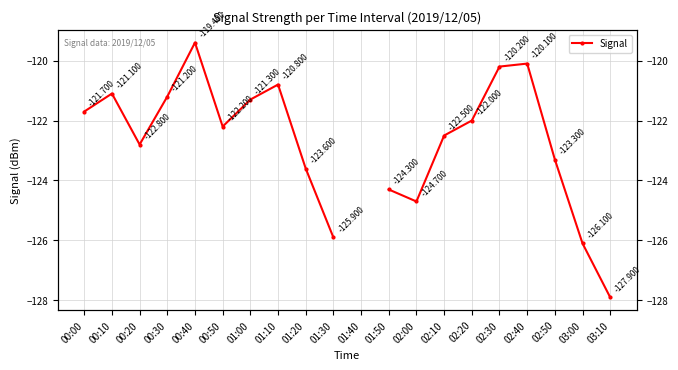

Is it true that the value at 02:00 is -124.7?

True